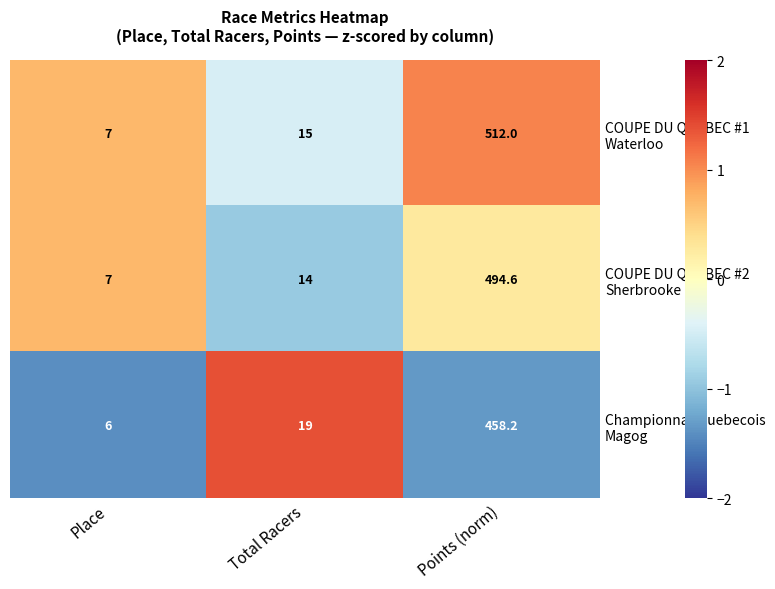

What is the spread (max minus min) of values at Place?

1.0